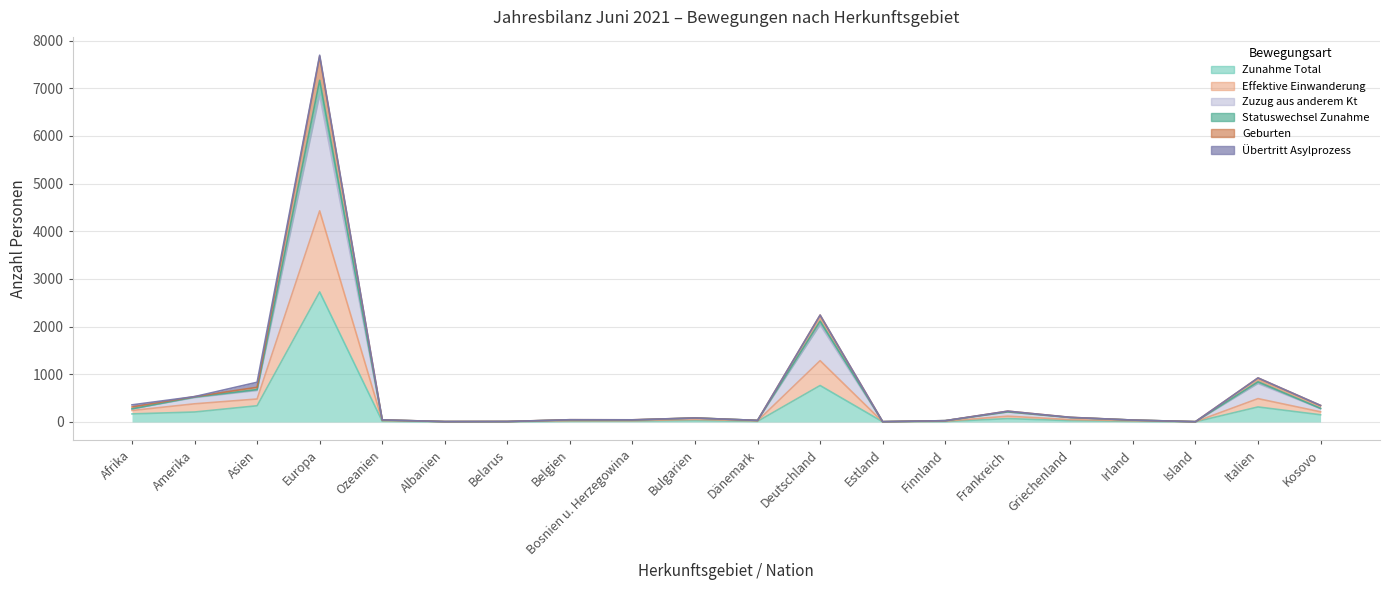

What is the label of the 9th point from the right?

Deutschland